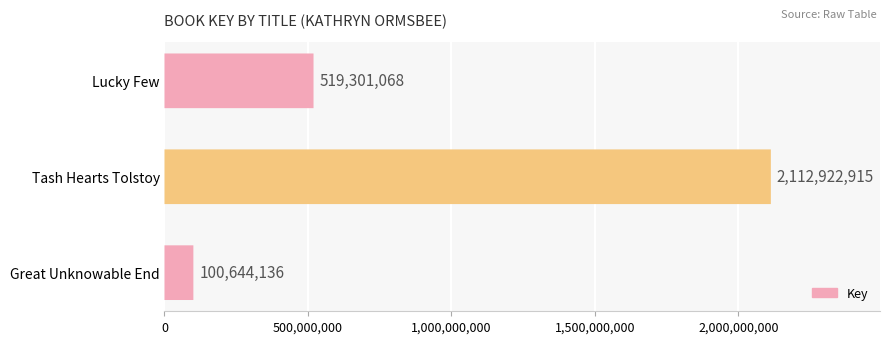

Does the chart contain stacked bars?

No